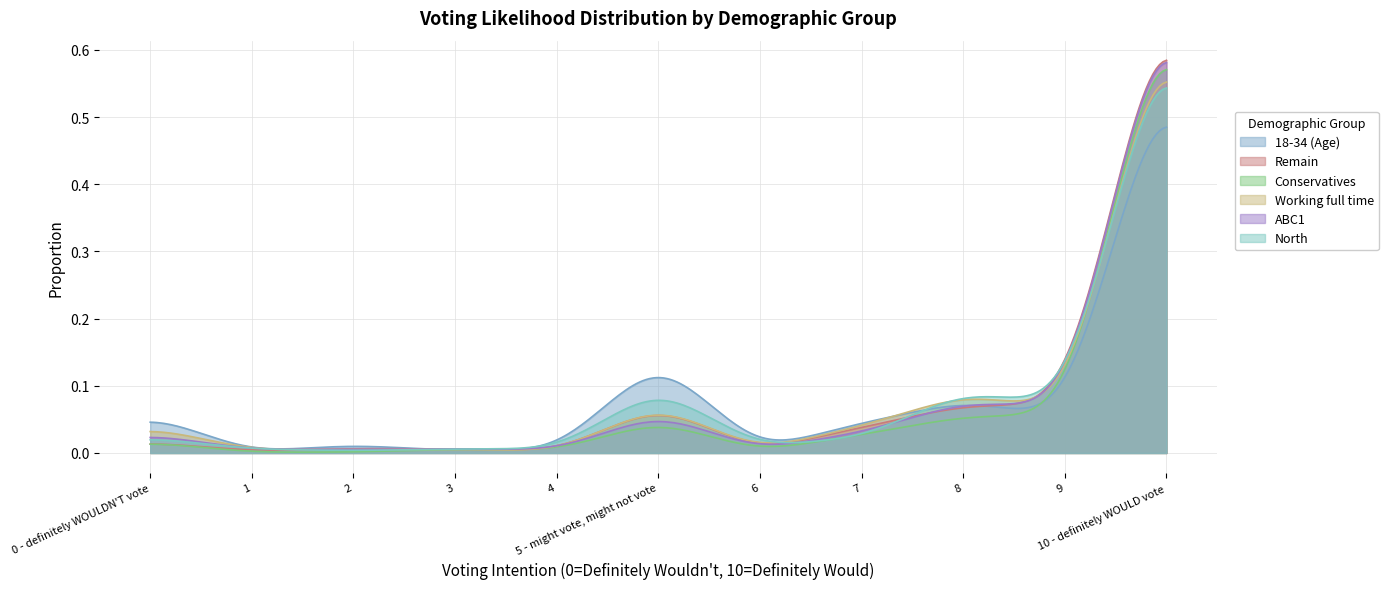

The value of 18-34 (Age) at 1 is 0.0. True or false?

True